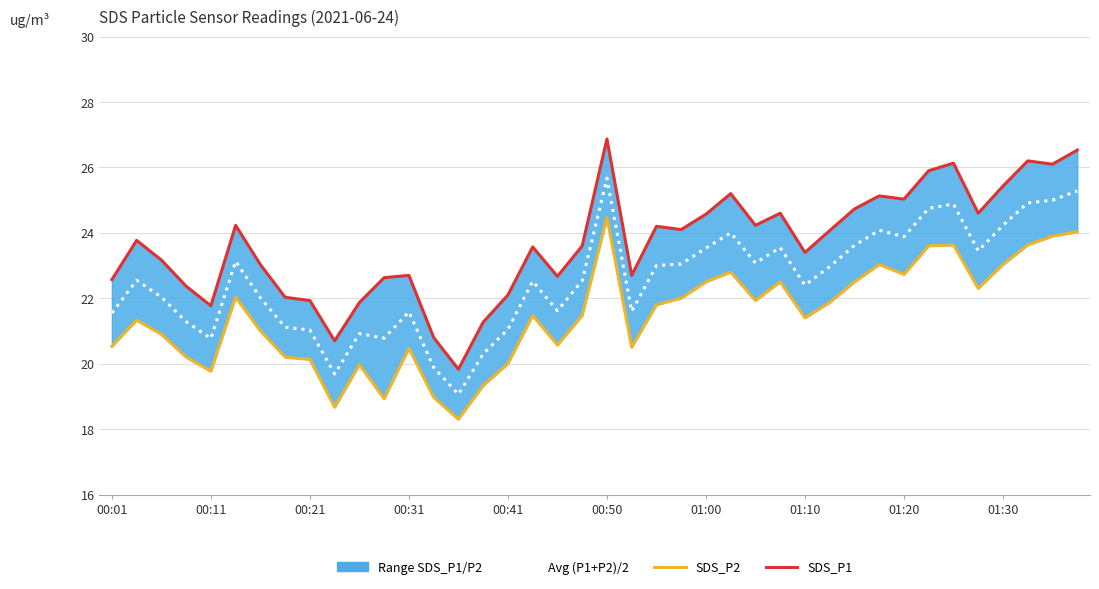

What is the maximum value shown in the chart?

26.9